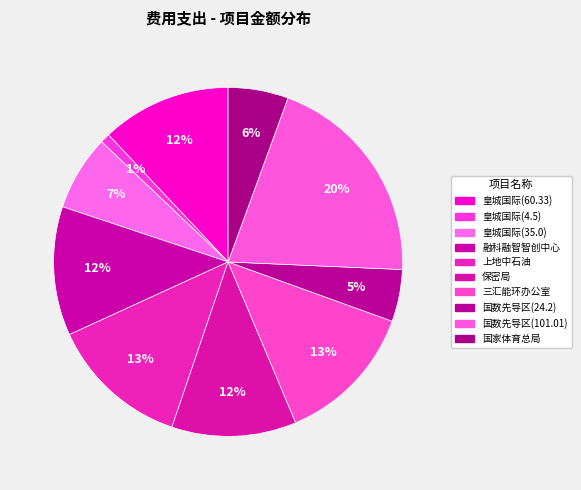

Is there any slice that represents more than half of the pie?

No